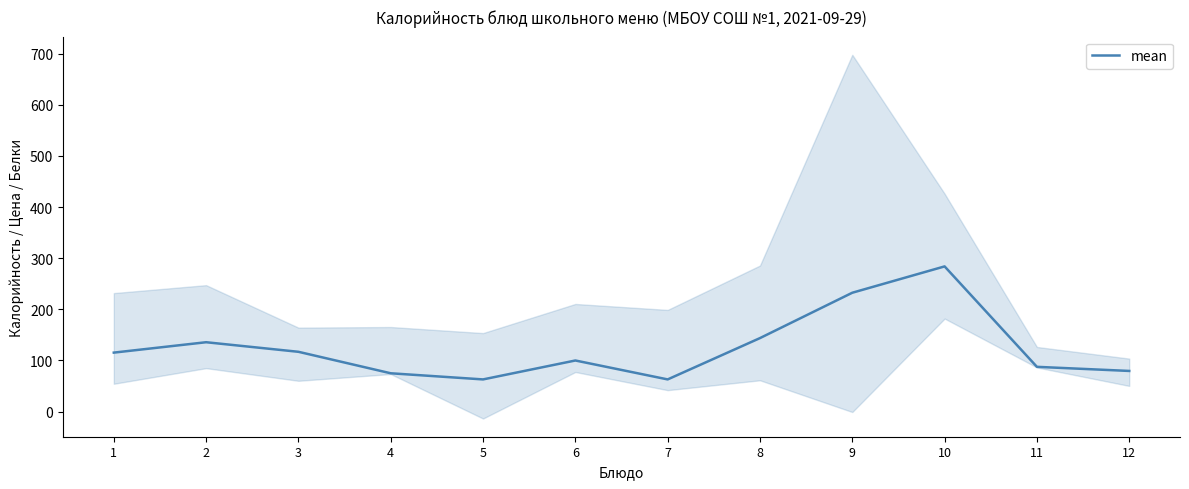

Rank the categories by value from lowest to highest.

5, 7, 4, 12, 11, 6, 1, 3, 2, 8, 9, 10